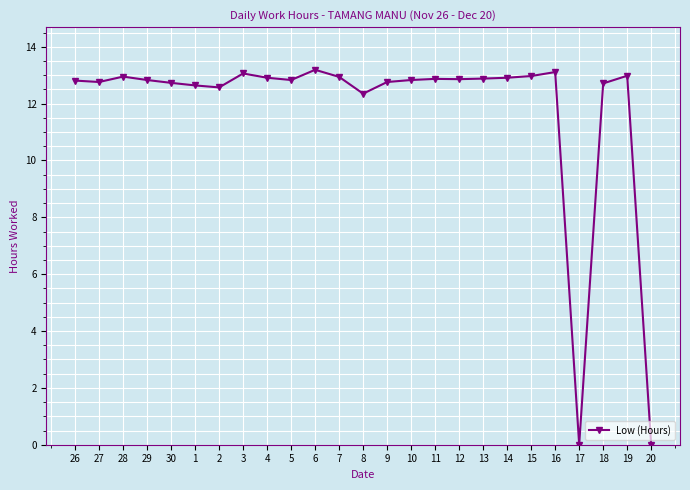

What is the change in value from 27 to 13?

+0.1